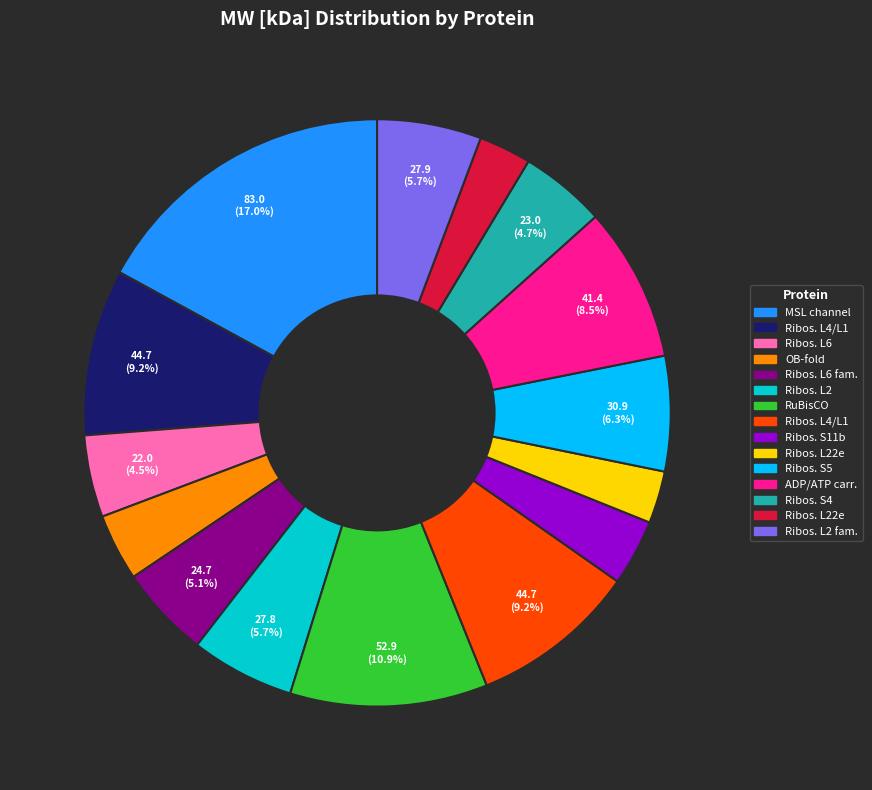

Is there any slice that represents more than half of the pie?

No